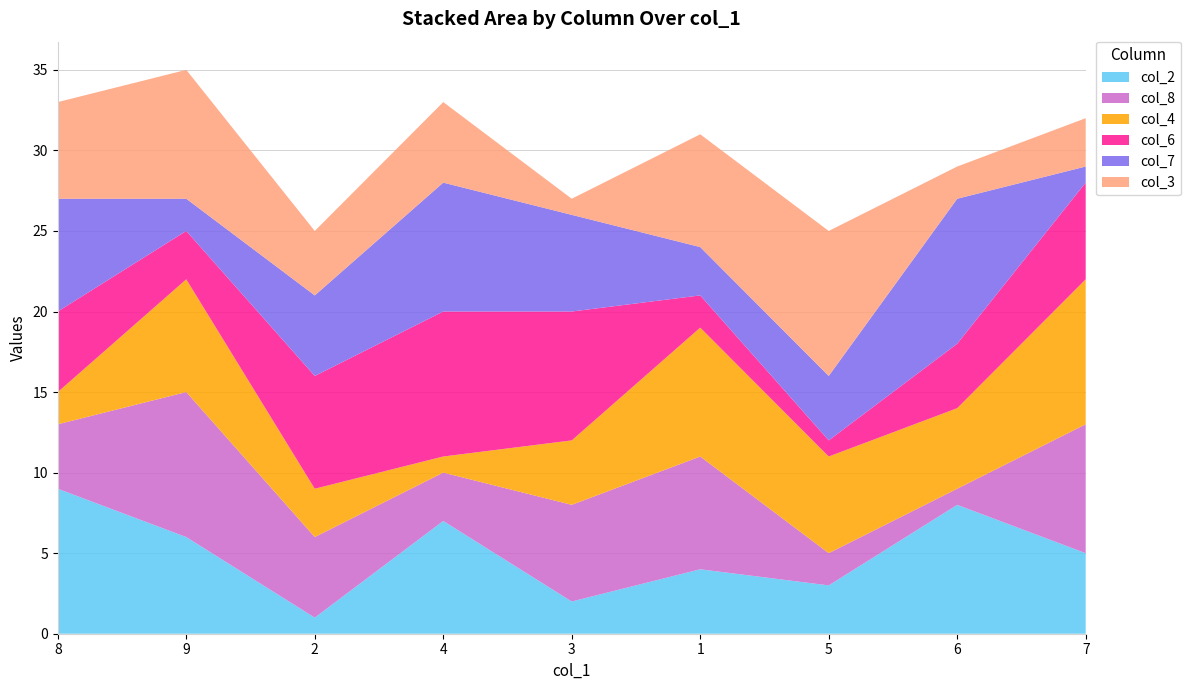

Reading left to right, extract all data points from this chart.

col_2: 9	6	1	7	2	4	3	8	5
col_8: 4	9	5	3	6	7	2	1	8
col_4: 2	7	3	1	4	8	6	5	9
col_6: 5	3	7	9	8	2	1	4	6
col_7: 7	2	5	8	6	3	4	9	1
col_3: 6	8	4	5	1	7	9	2	3